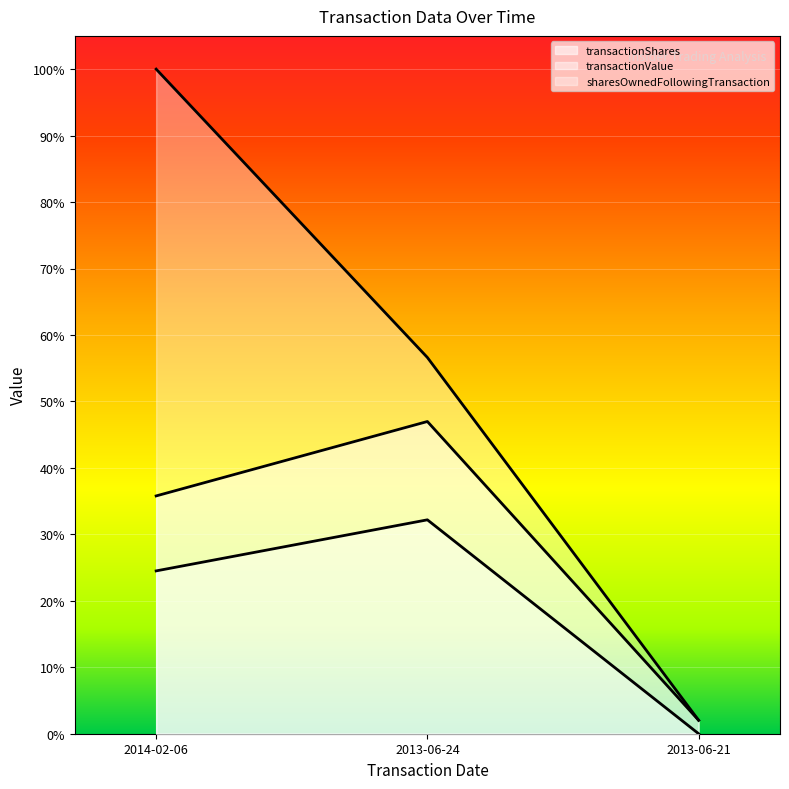

What is the total value across all series at 2013-06-24?

135.8